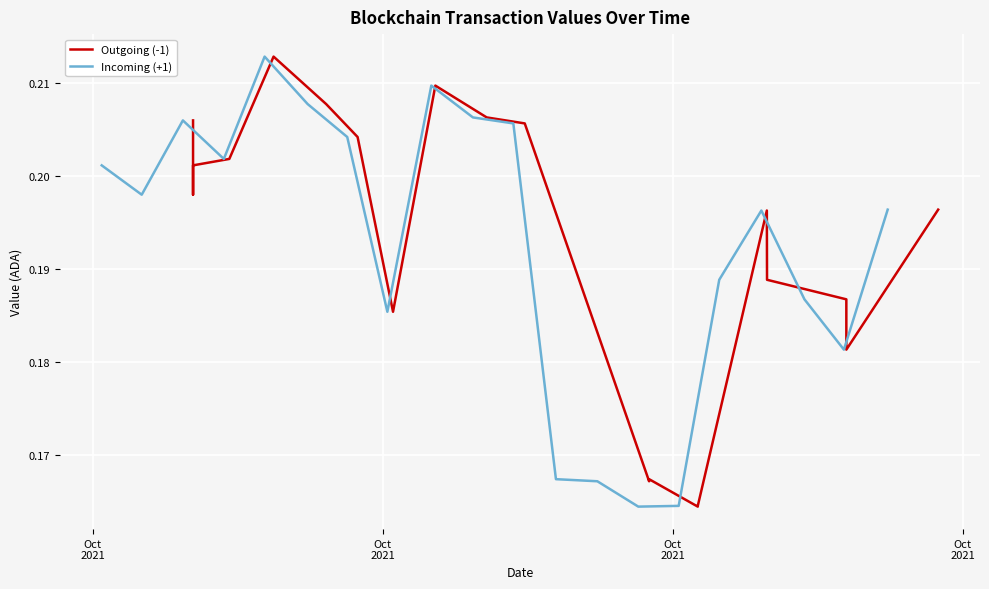

Count the number of data series in this chart.

2